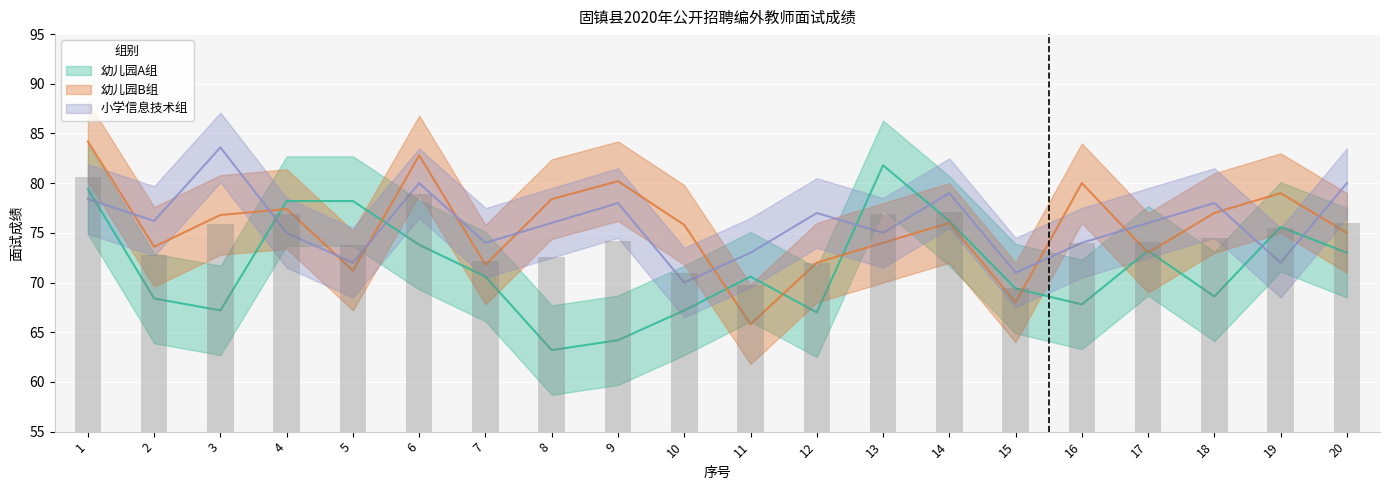

Reading right to left, transcribe all the data shown in this chart.

幼儿园A组: 20=73.0	19=75.6	18=68.6	17=73.2	16=67.8	15=69.4	14=76.2	13=81.8	12=67.0	11=70.6	10=67.2	9=64.2	8=63.2	7=70.6	6=73.8	5=78.2	4=78.2	3=67.2	2=68.4	1=79.4
幼儿园B组: 20=75.0	19=79.0	18=77.0	17=73.0	16=80.0	15=68.0	14=76.0	13=74.0	12=72.0	11=65.8	10=75.8	9=80.2	8=78.4	7=71.8	6=82.8	5=71.2	4=77.4	3=76.8	2=73.6	1=84.2
小学信息技术组: 20=80.0	19=72.0	18=78.0	17=76.0	16=74.0	15=71.0	14=79.0	13=75.0	12=77.0	11=73.0	10=70.0	9=78.0	8=76.0	7=74.0	6=80.0	5=72.0	4=75.0	3=83.6	2=76.2	1=78.4